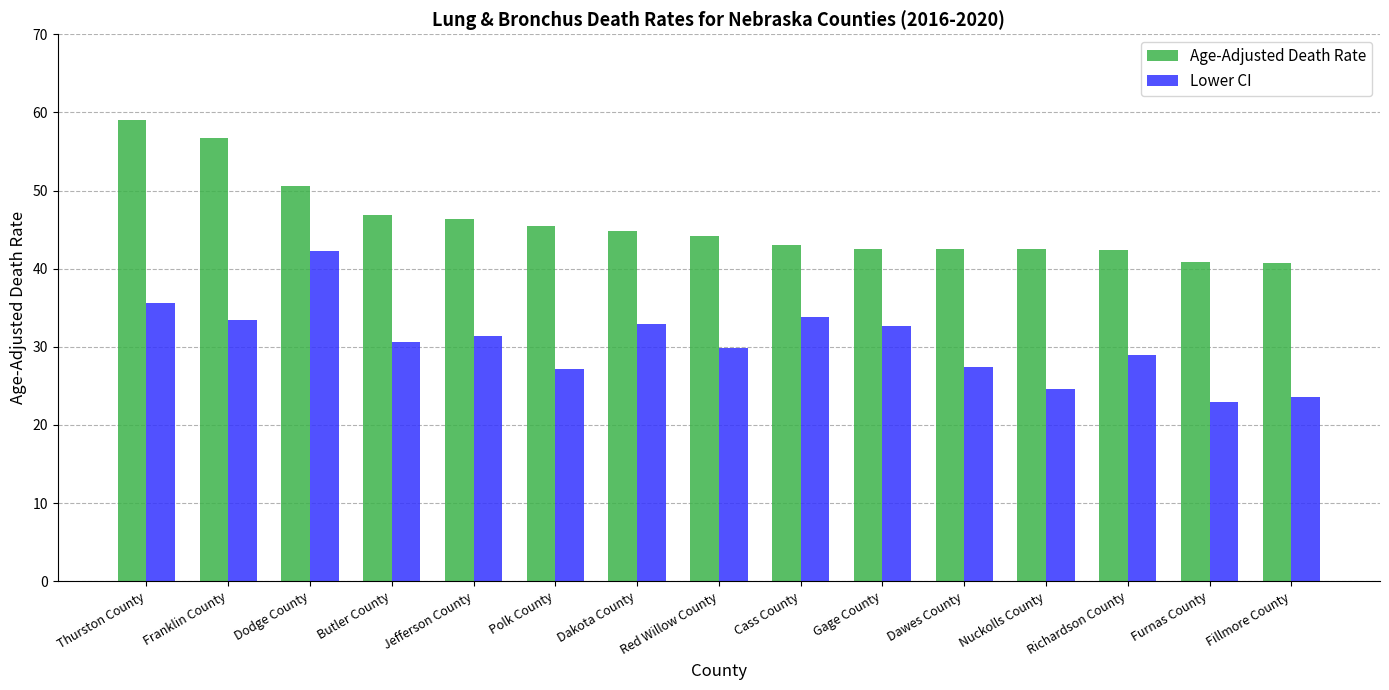

At which label does Lower CI first exceed 30?

Thurston County